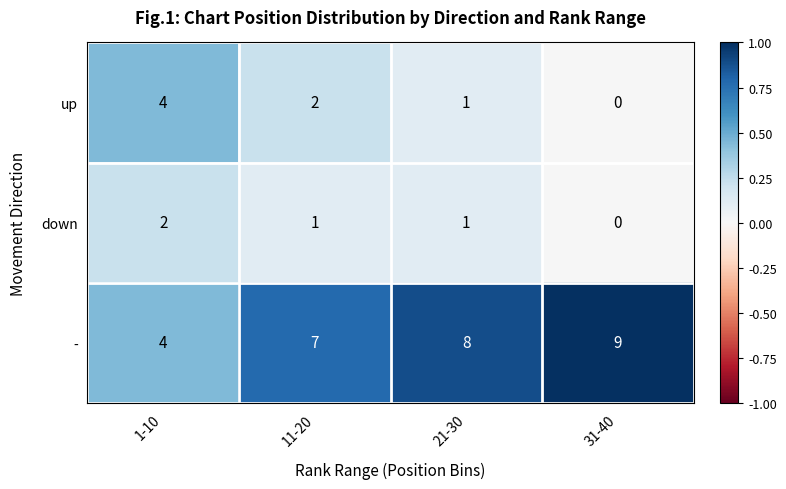

Is it true that down equals 0 at 21-30?

False